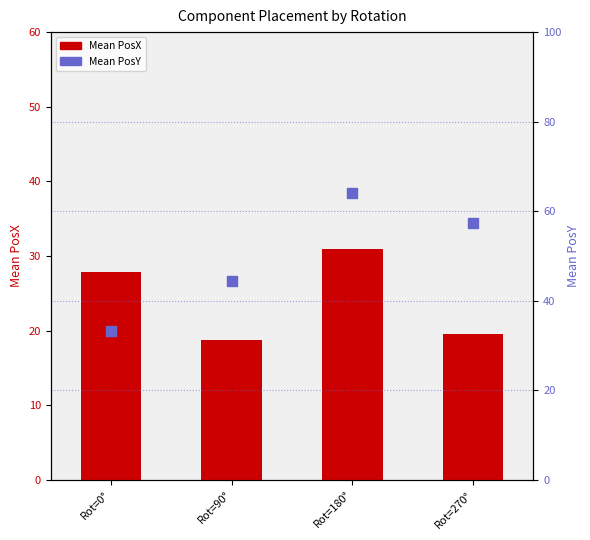

What is the total value across all series at Rot=270°?

76.9